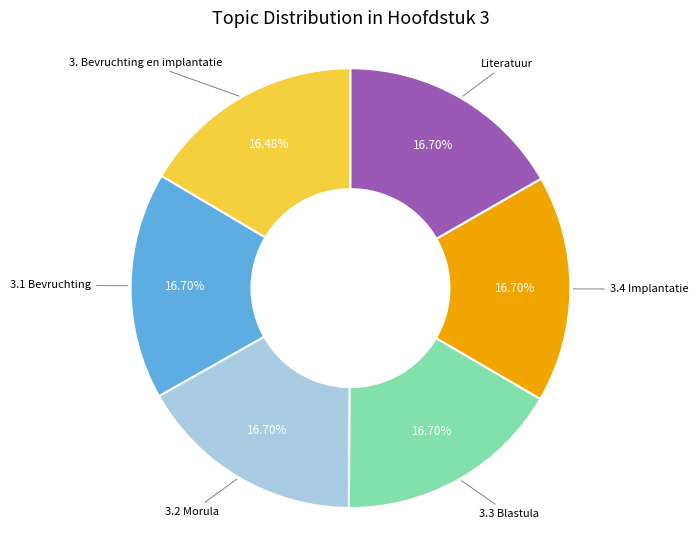

Is there a majority slice in this chart?

No